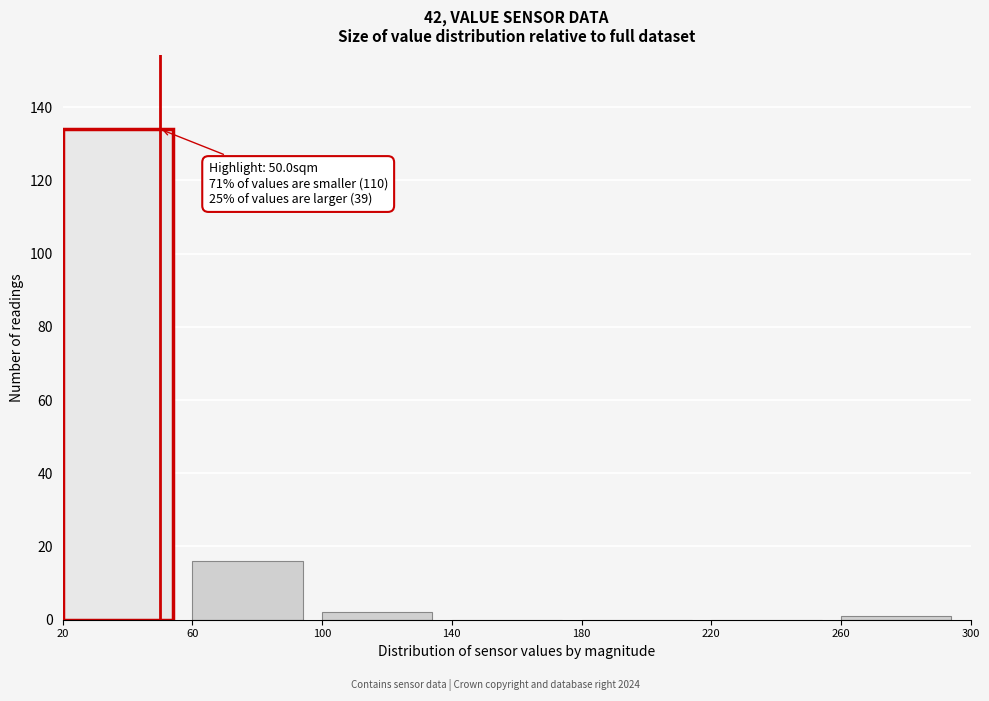

Which range on the x-axis has the tallest bar?

20 to 60